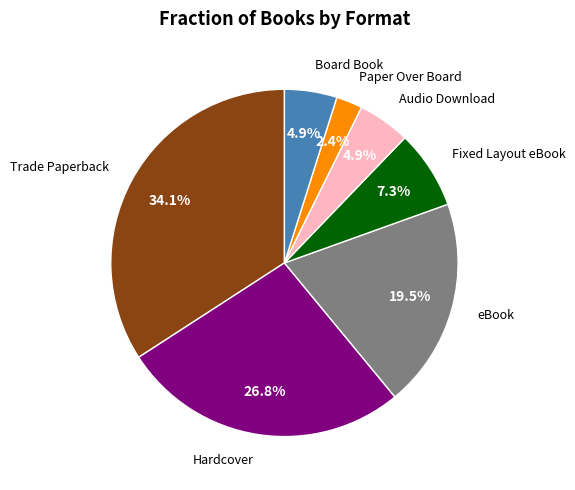

Is there a majority slice in this chart?

No